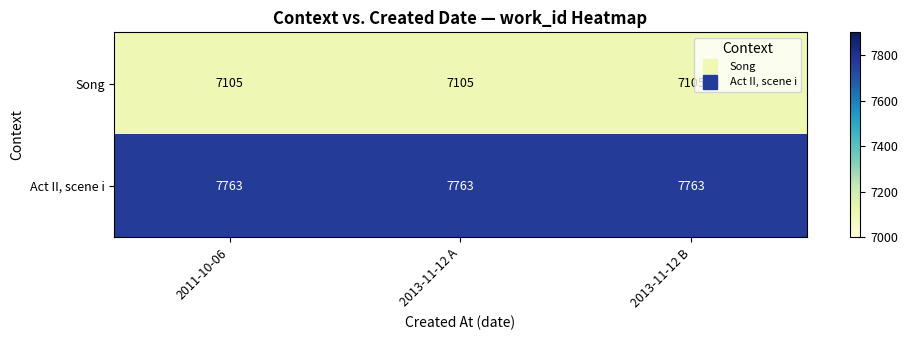

What is the maximum value shown in the chart?

7763